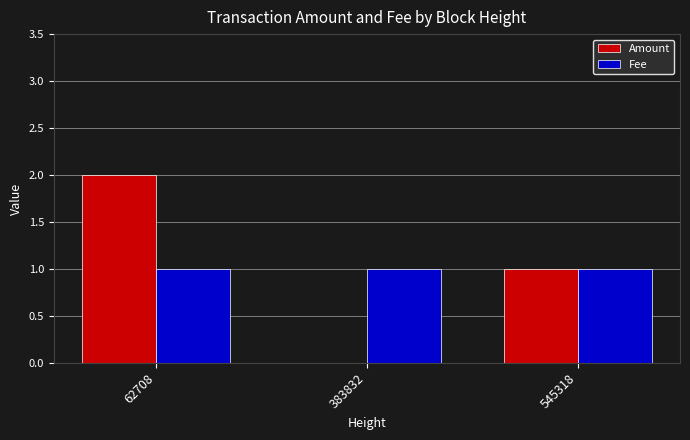

Does the chart contain stacked bars?

No